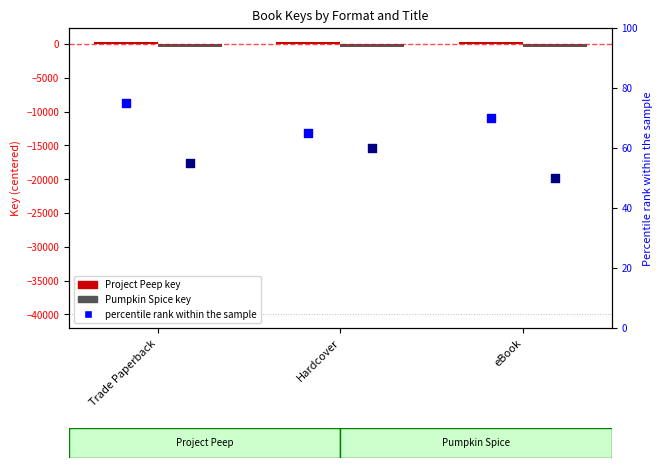

At how many categories does at least one series exceed -5?

3